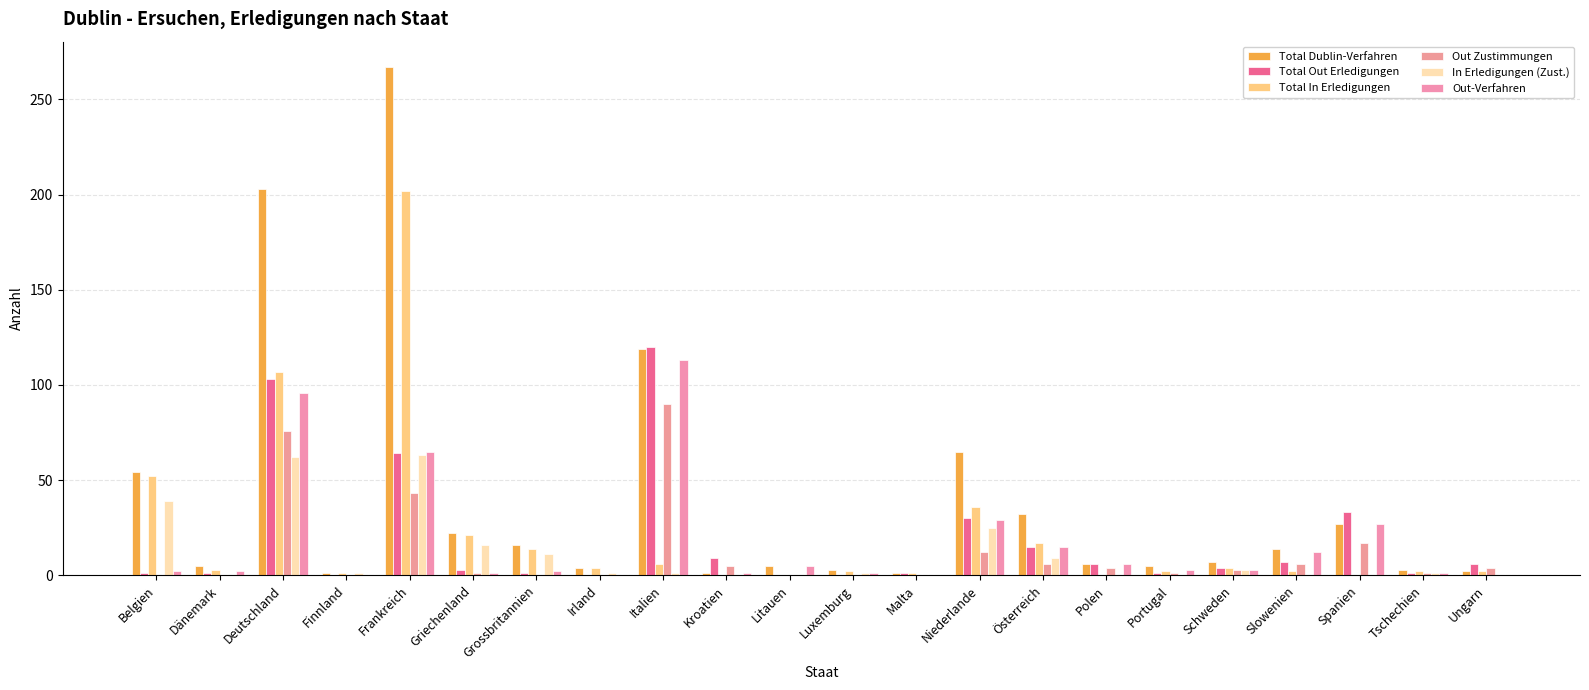

The In Erledigungen (Zust.) series shows 0 at Ungarn. True or false?

True